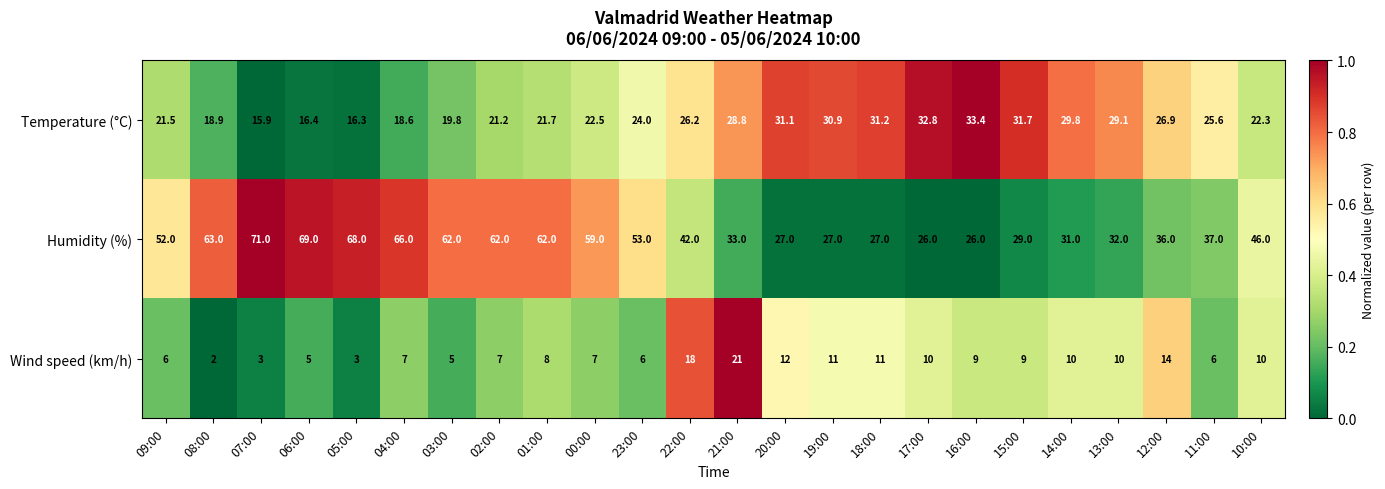

True or false: Humidity (%) has a value of 27.0 at 20:00.

True